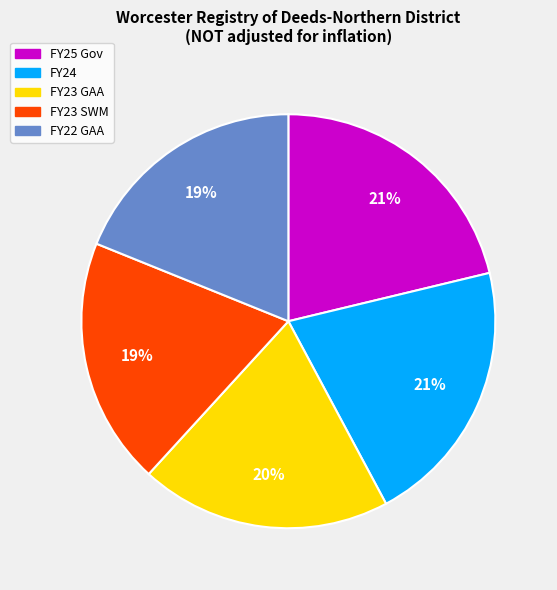

To the nearest percent, what is the average slice percentage?

20%